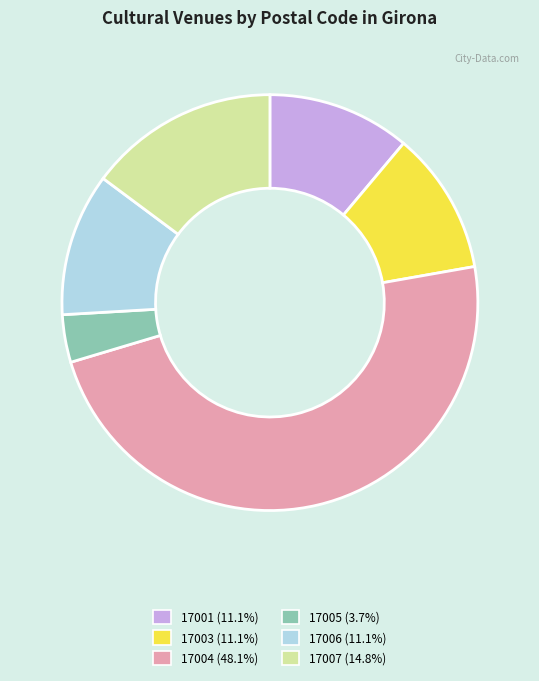

Is there a majority slice in this chart?

No